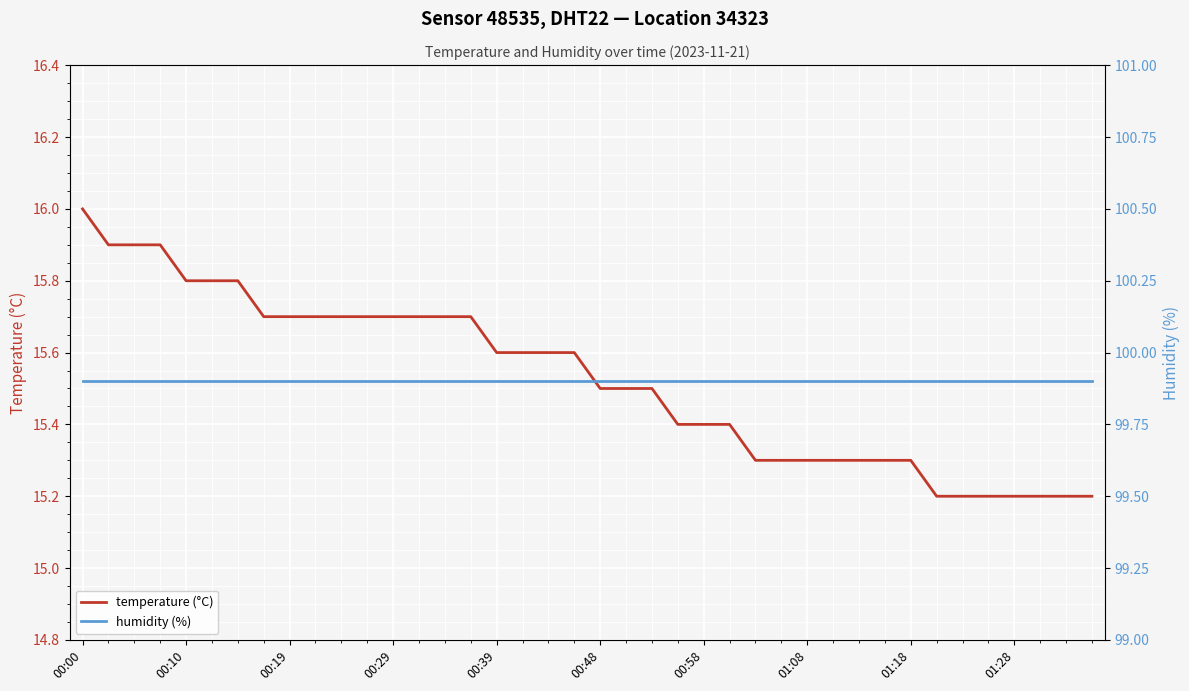

What is the highest value of the temperature (°C) series?

16.0